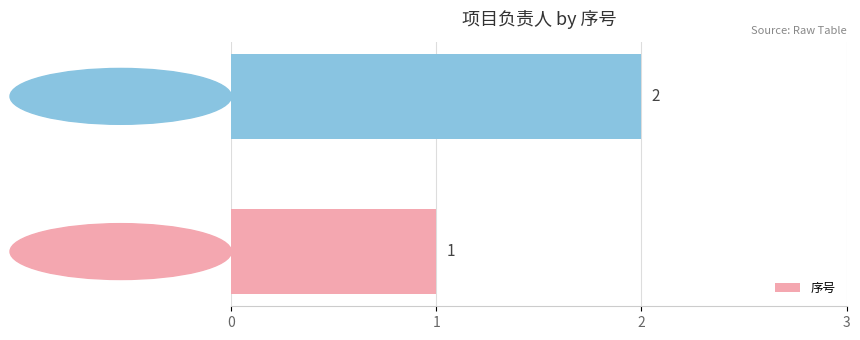

How many data points does each series have?

2